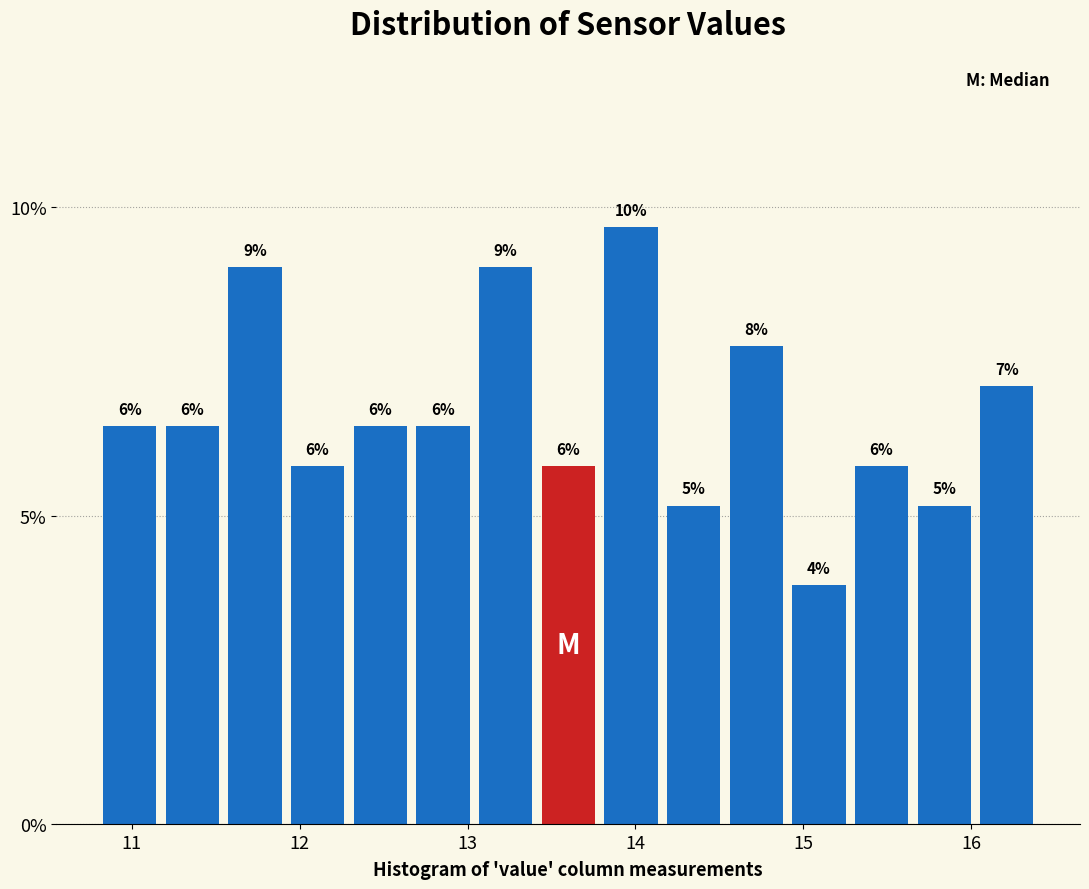

Read against the x-axis, roughly where is the centre of the tallest bar?

14.0